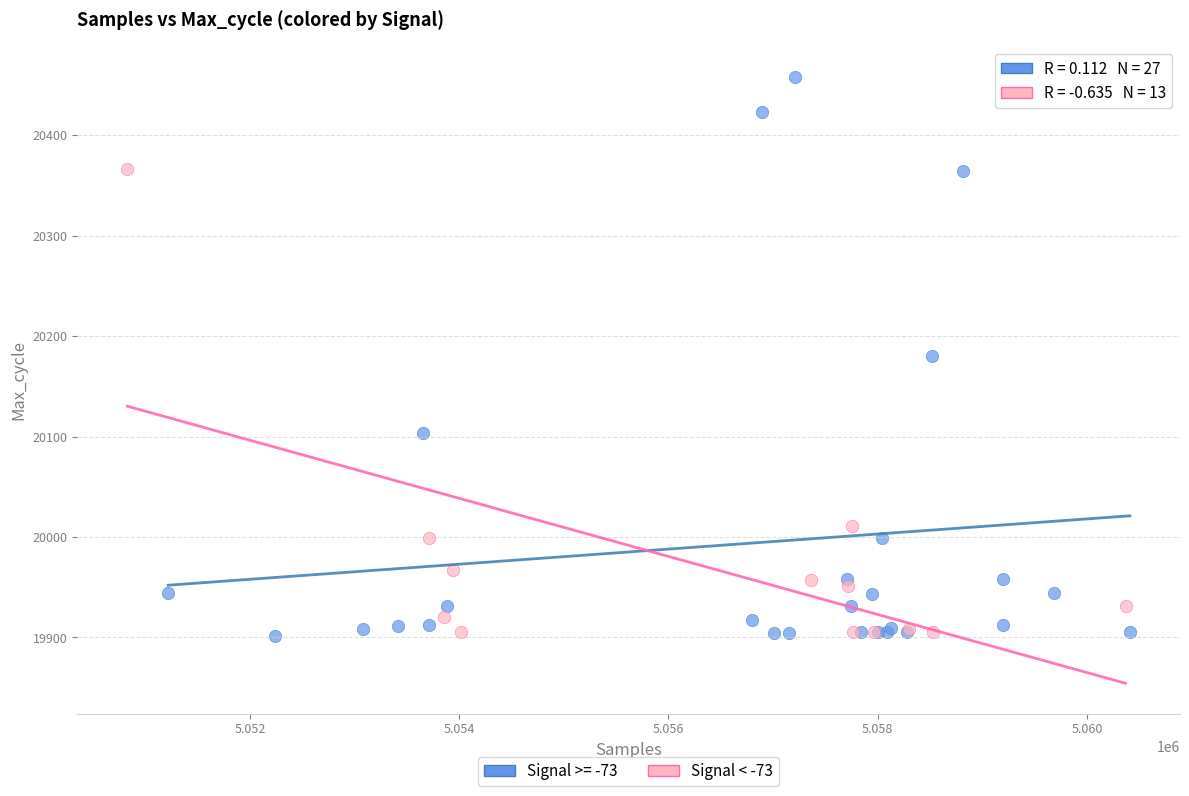

Which series contains the highest Y value?

Signal >= -73